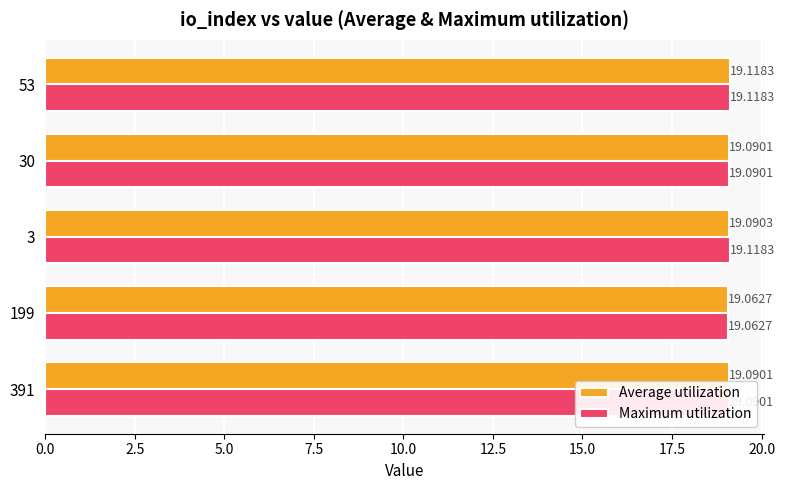

Where is Maximum utilization nearest to the value 19?

199